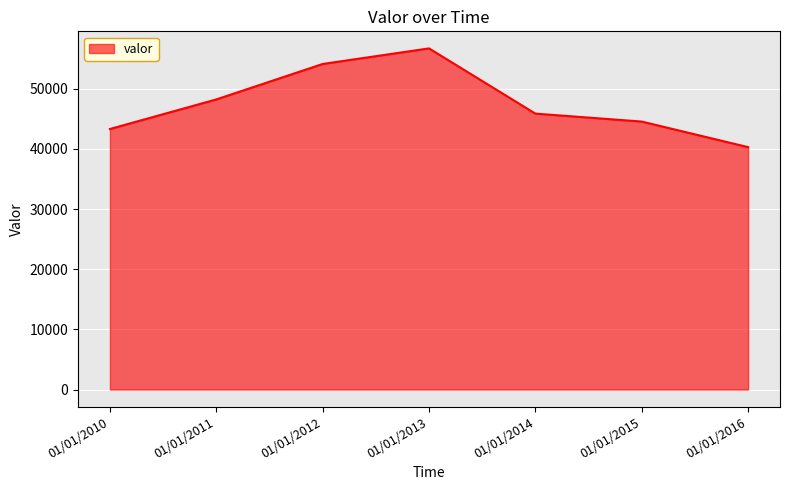

What is the difference between the values at 01/01/2010 and 01/01/2012?

10809